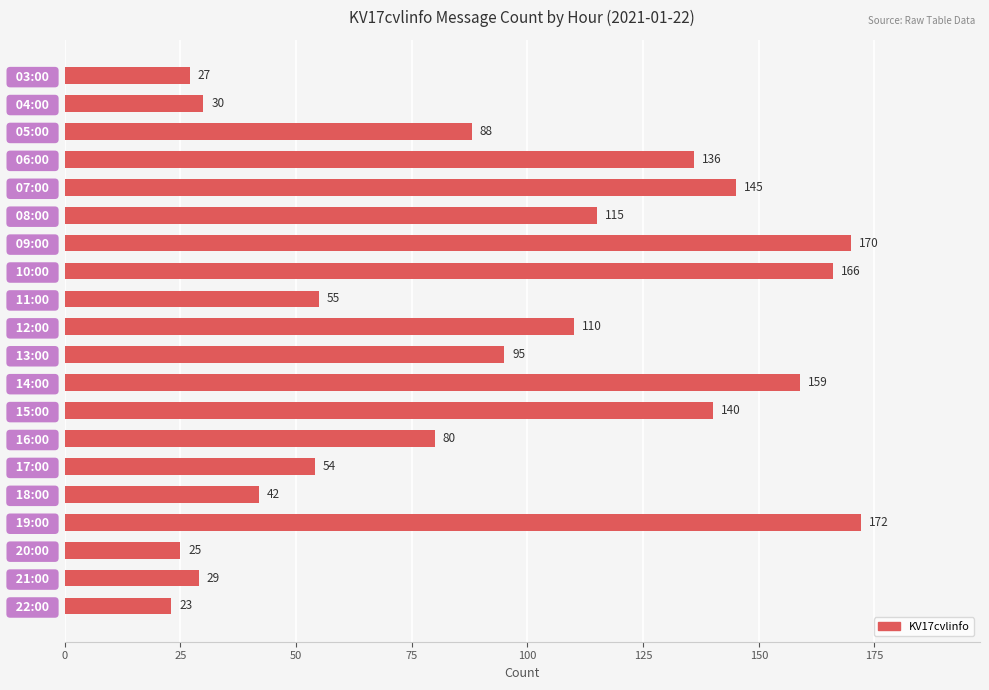

What is the label of the 4th bar from the top?

  06:00  